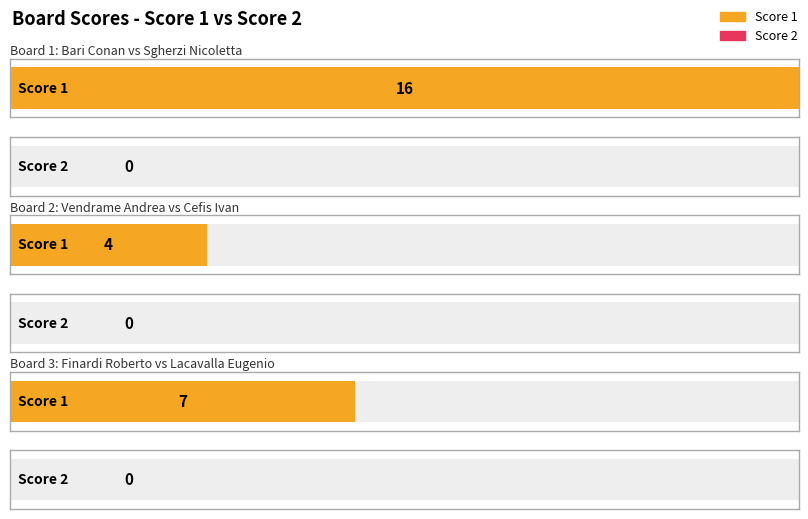

Which series has the widest spread of values?

Score 1